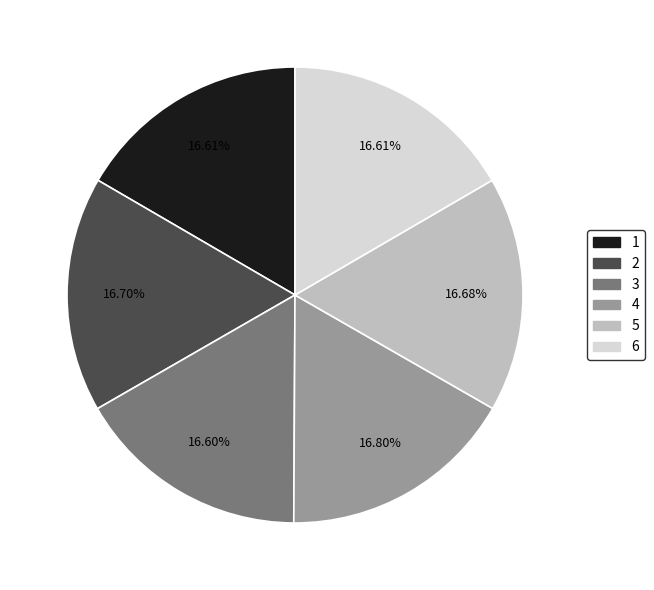

Does any single category account for the majority?

No